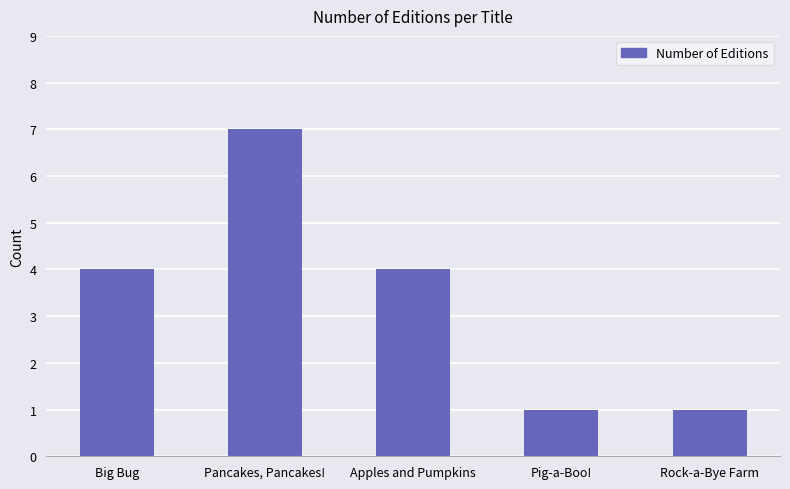

How many bars are there in total?

5